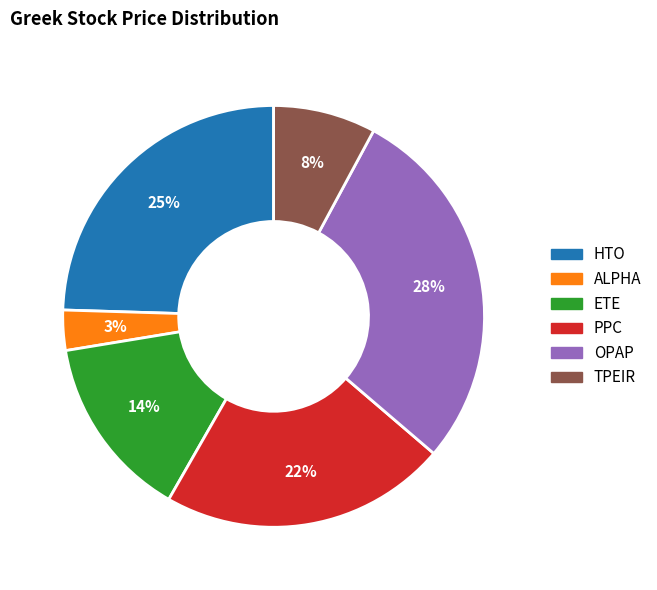

Is it true that ETE is 14% of the pie?

True